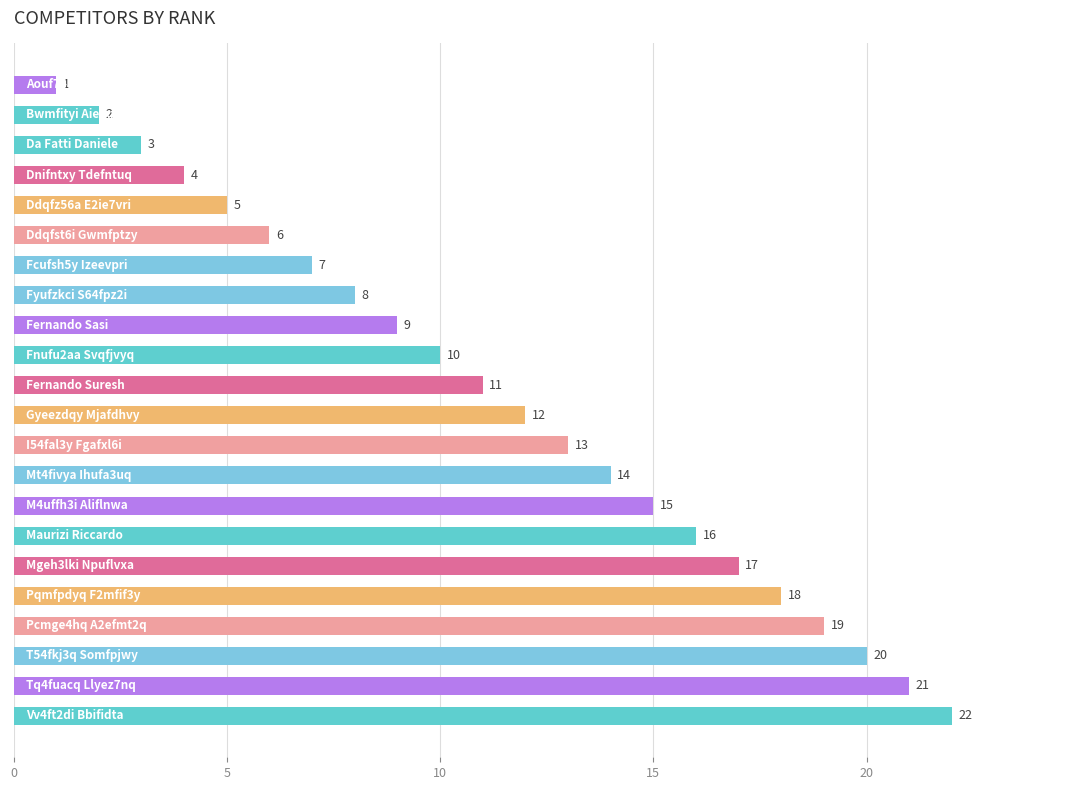

What is the difference between the second highest and minimum values?

20